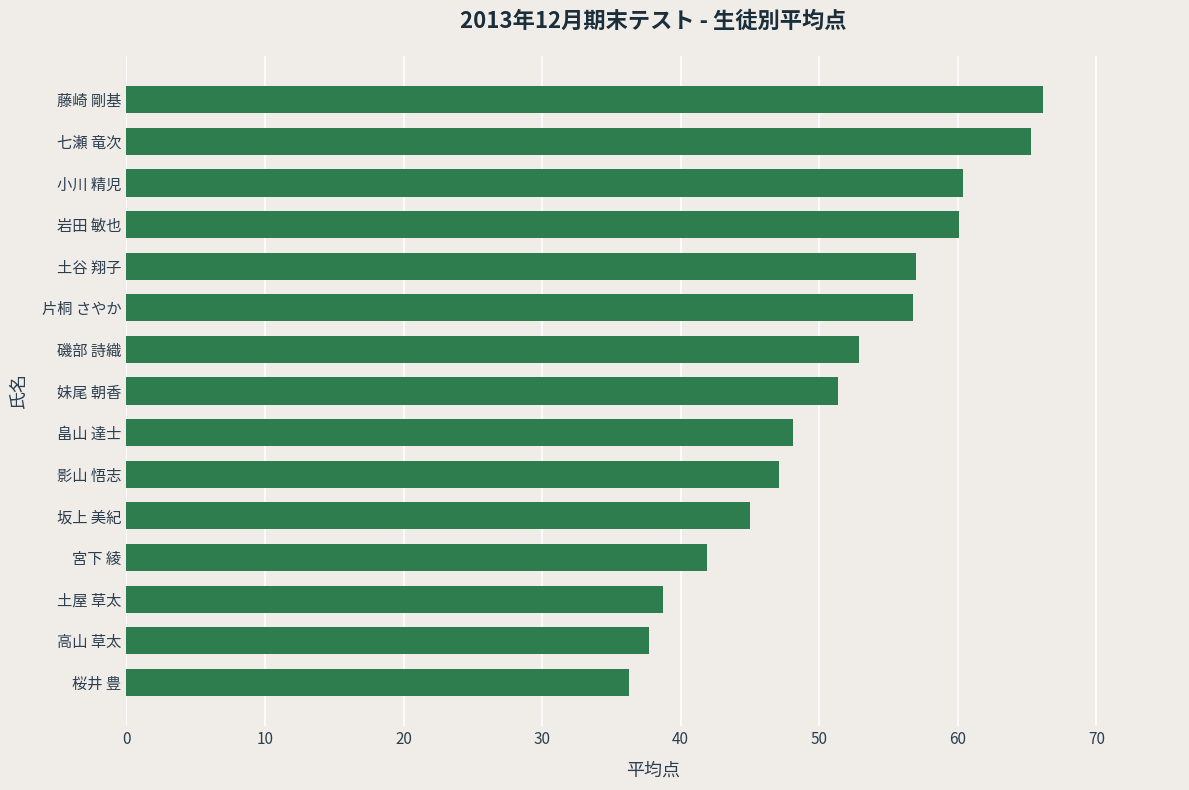

What is the difference between the maximum and minimum values?

29.9